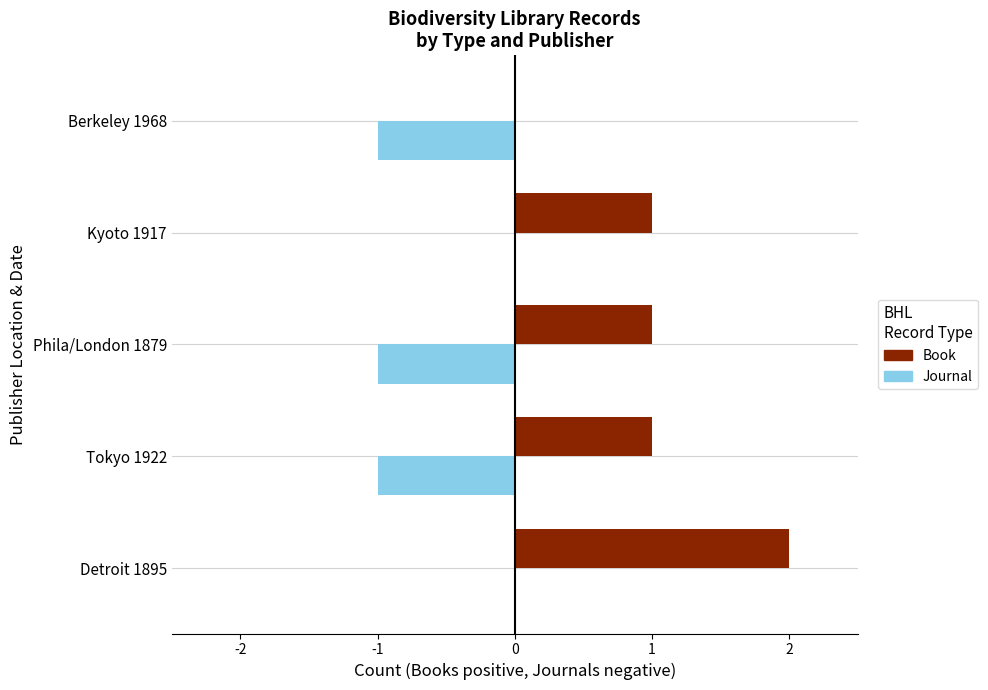

What is the average value of the Journal series?

-1